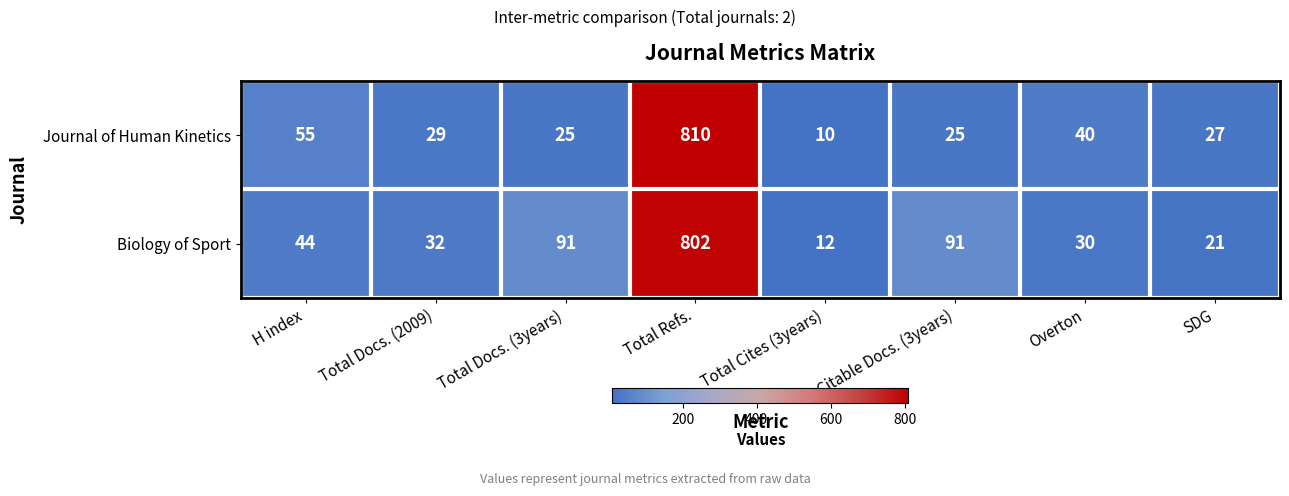

At which category is the sum across all series the highest?

Total Refs.